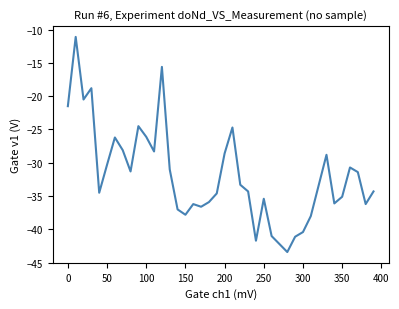

What is the difference between the maximum and minimum values?

32.3